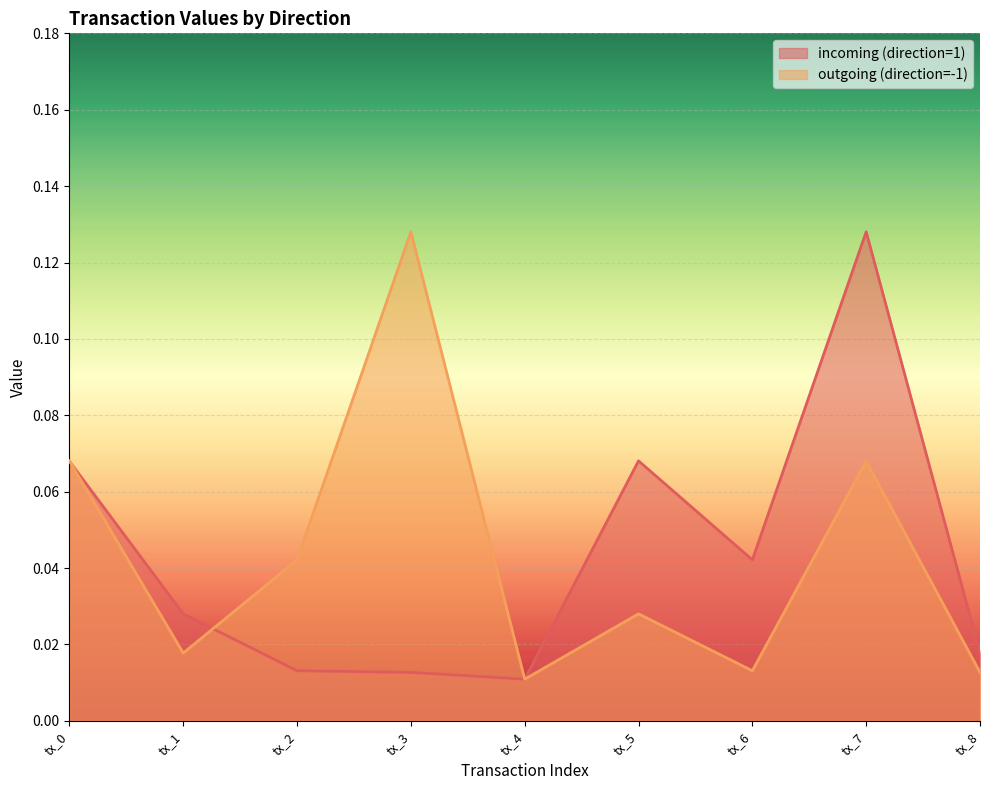

Which category has the lowest value in the incoming (direction=1) series?

tx_4